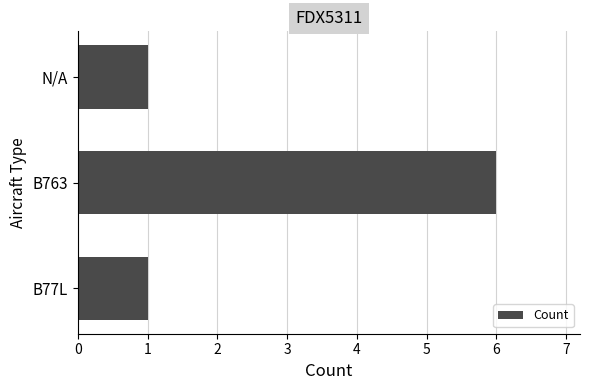

Reading bottom to top, transcribe all the data shown in this chart.

B77L=1	B763=6	N/A=1